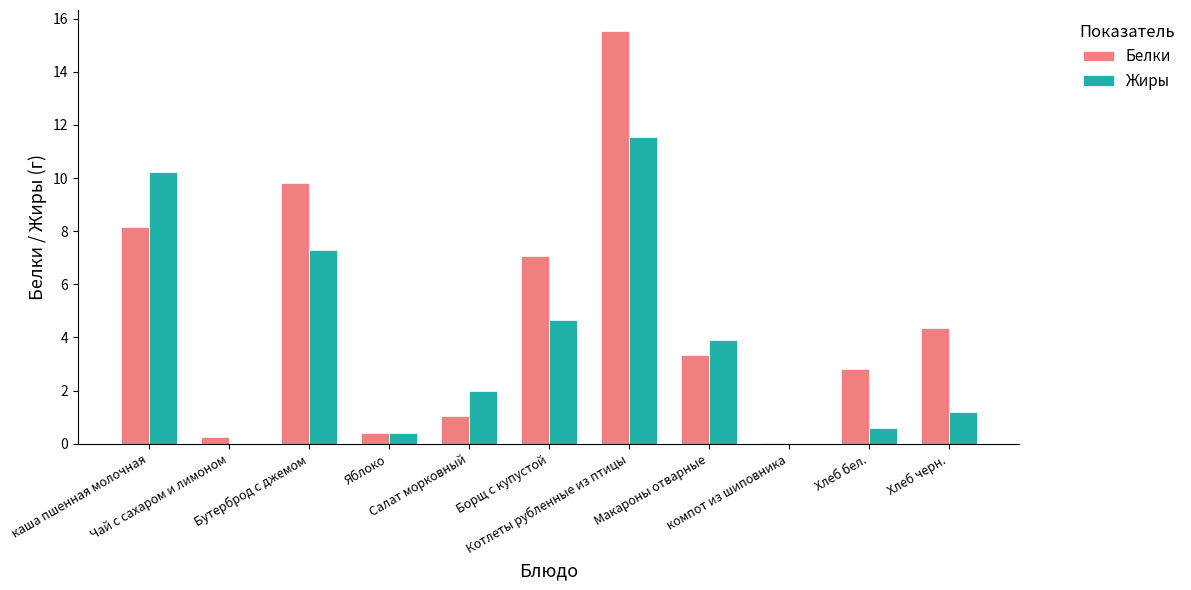

At which category is the sum across all series the highest?

Котлеты рубленные из птицы